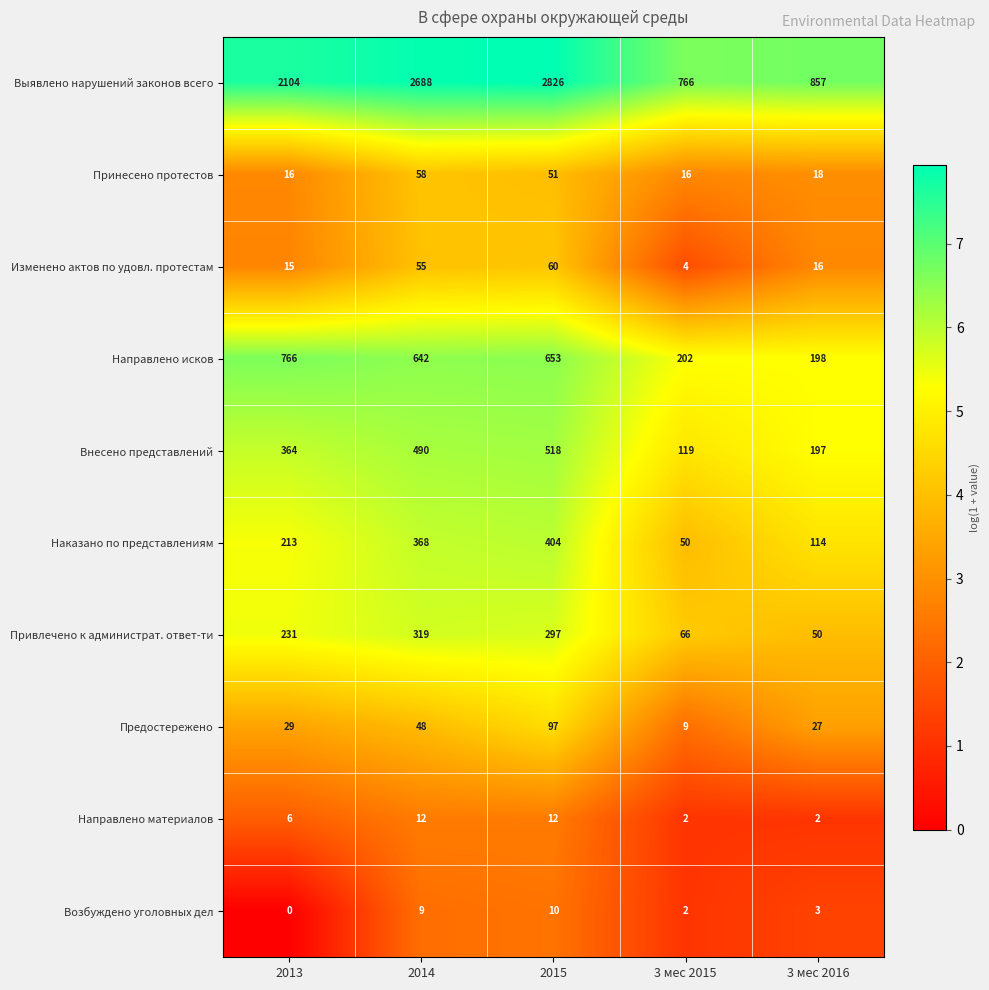

What is the greatest value displayed?

2826